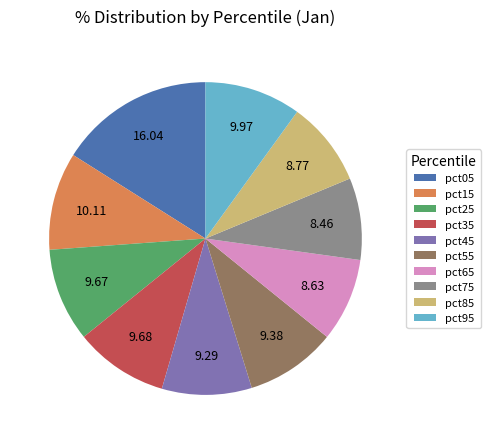

Is the sum of pct85 and pct65 greater than half?

No